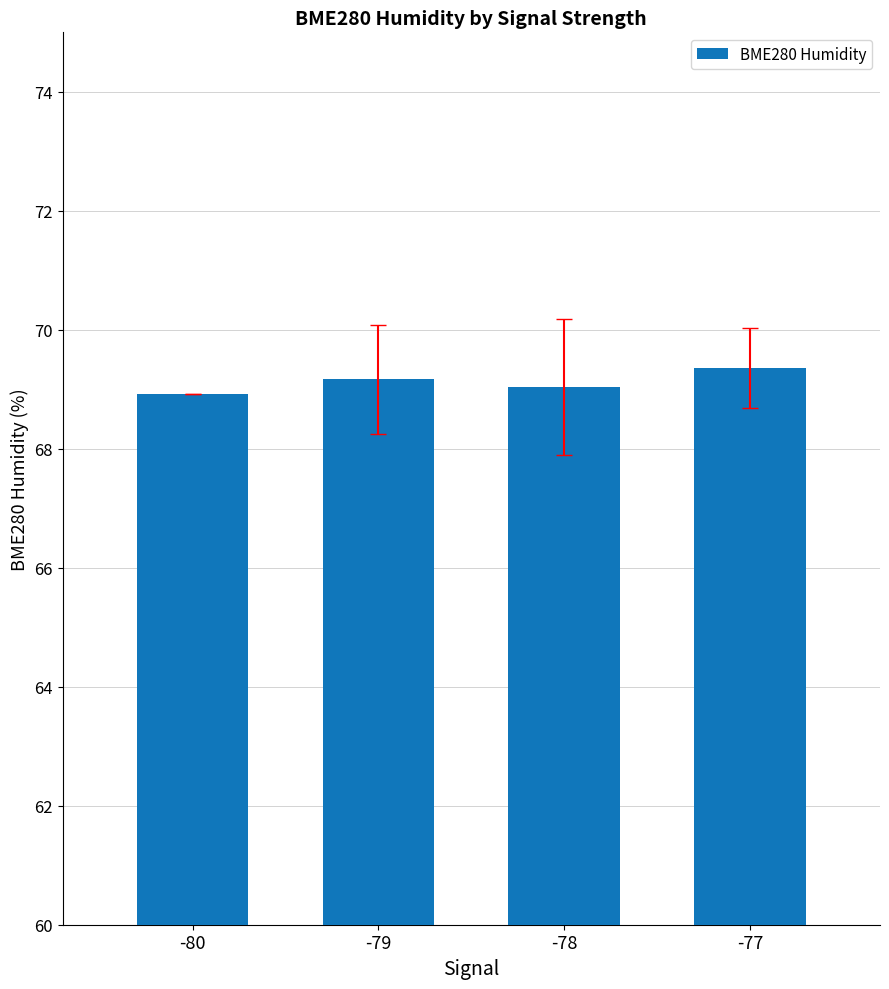

What is the maximum value shown in the chart?

69.4